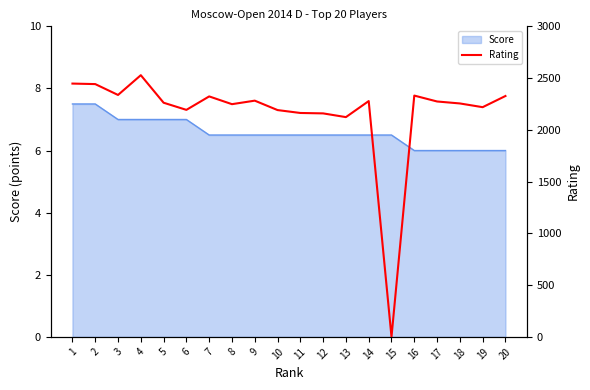

List the labels in order of value, largest first.

4, 1, 2, 3, 16, 20, 7, 9, 14, 17, 5, 18, 8, 19, 6, 10, 11, 12, 13, 15